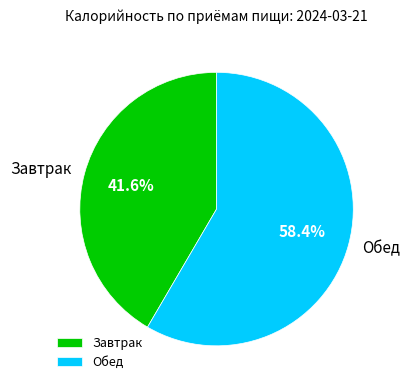

Does Обед represent more than half of the total?

Yes